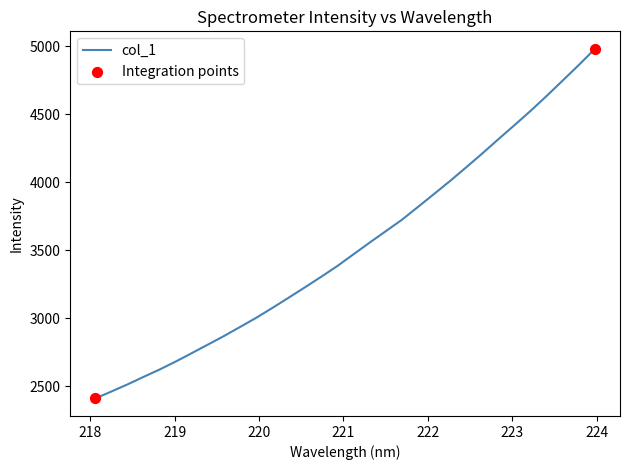

What is the maximum value shown in the chart?

4981.1